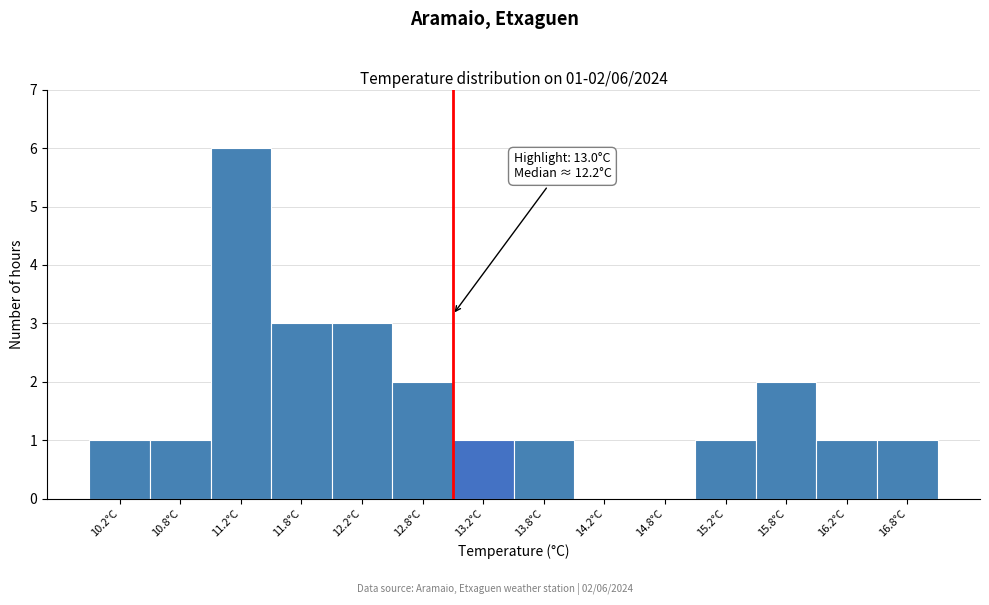

Which range on the x-axis has the tallest bar?

11.0 to 11.5